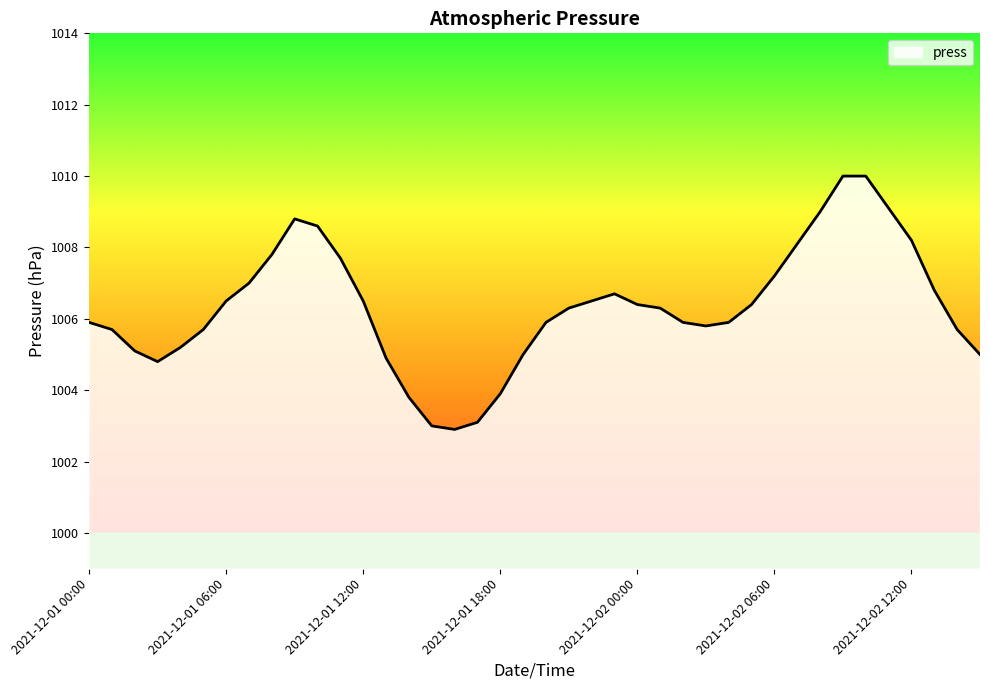

What is the smallest value displayed?

1002.9